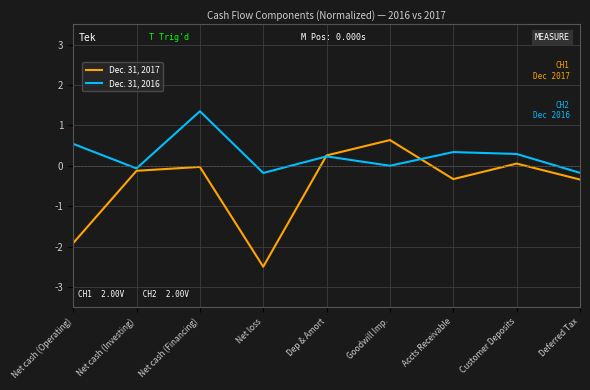

What is the average value of the Dec. 31, 2017 series?

-0.5